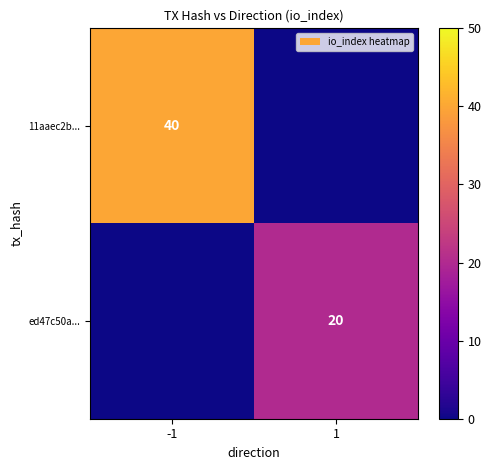

The ed47c50a... series shows 13 at 1. True or false?

False